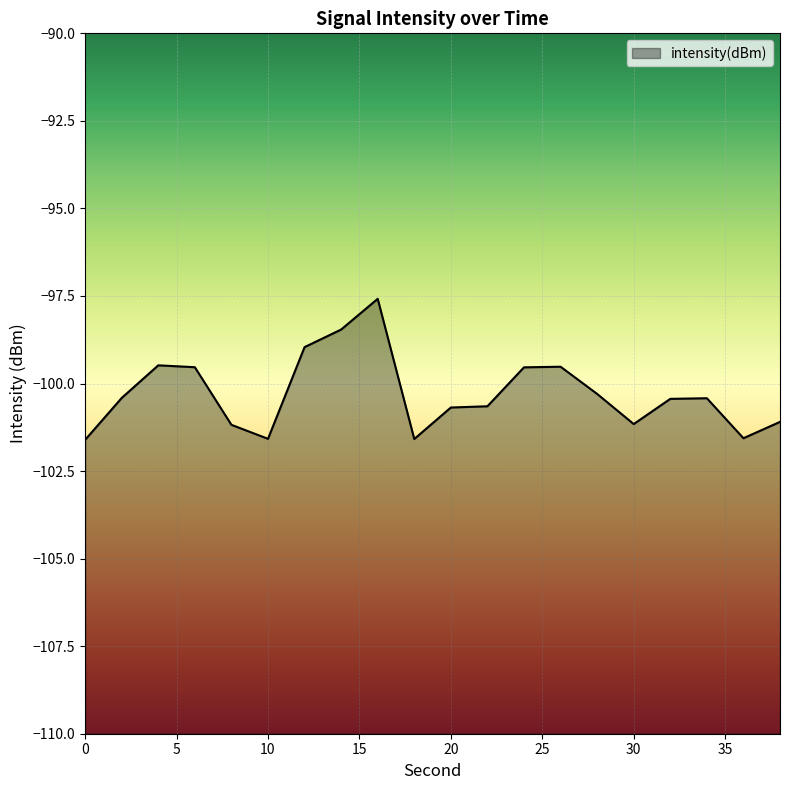

Where is the first local minimum?

10